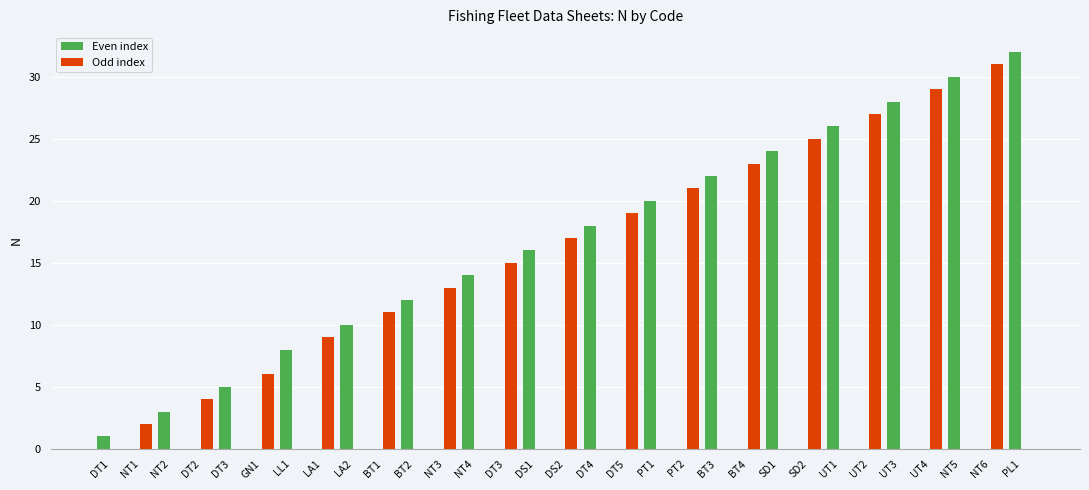

Does the chart contain stacked bars?

No